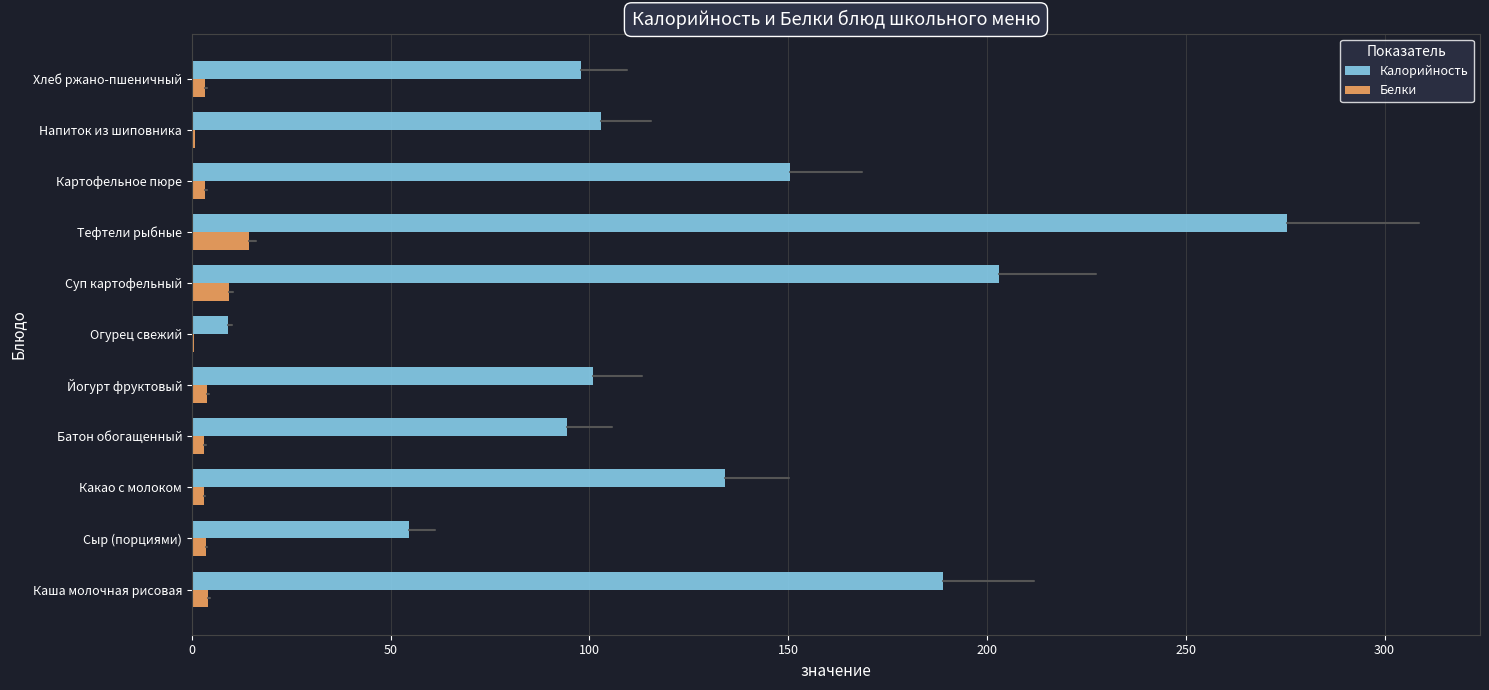

What is the highest value of the Калорийность series?

275.5